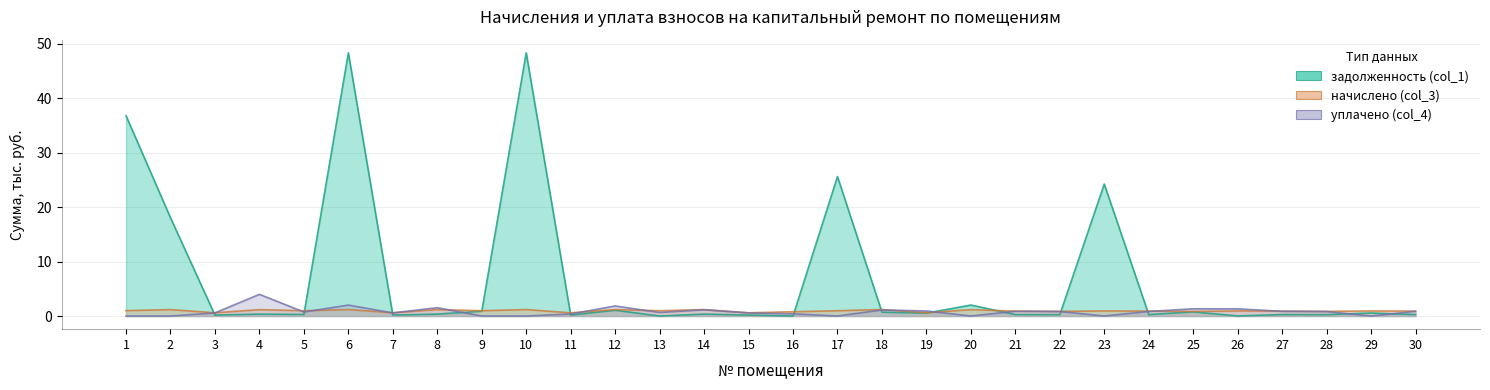

In начислено (col_3), how many points are higher than both neighbors (excluding endpoints)?

12